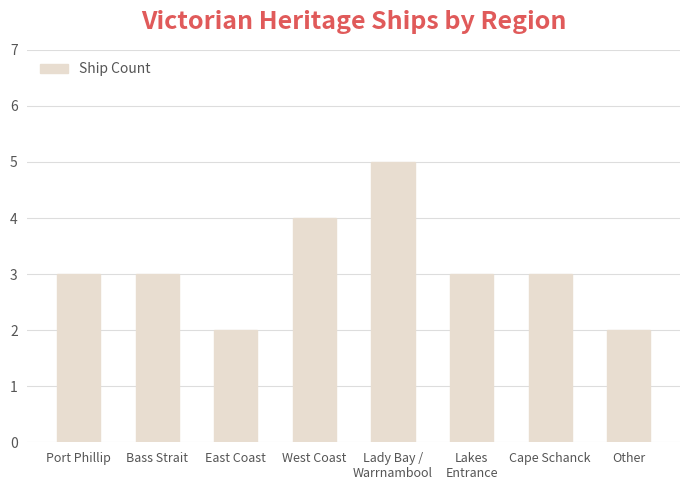

Reading left to right, list all the values displayed in this chart.

3	3	2	4	5	3	3	2